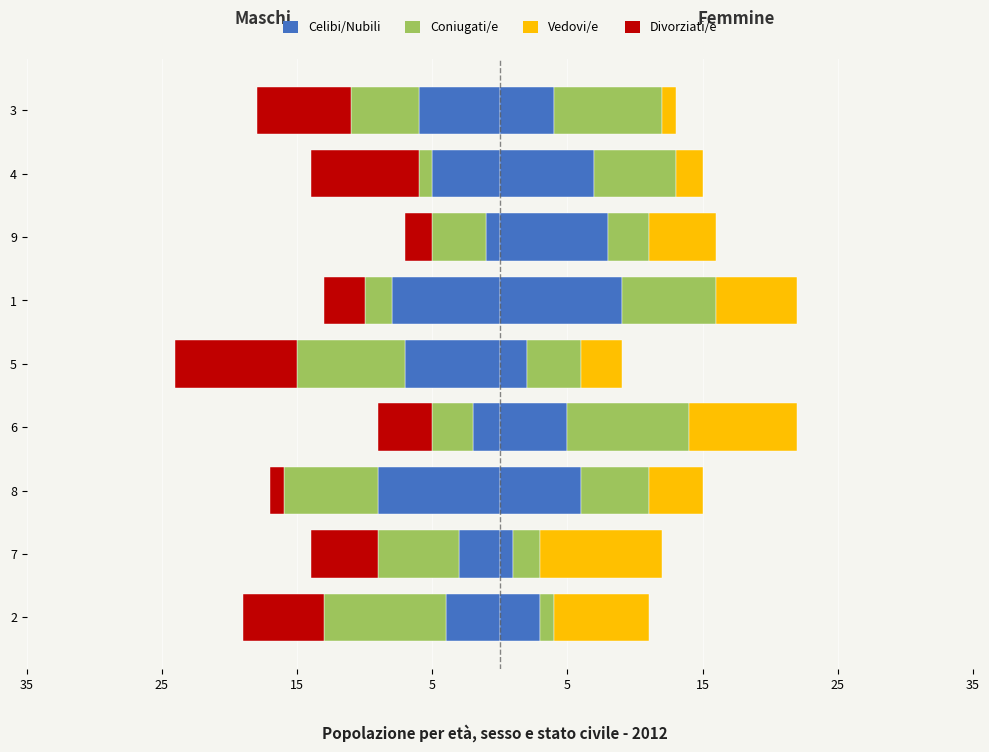

What is the lowest value of the Vedovi/e series?

1